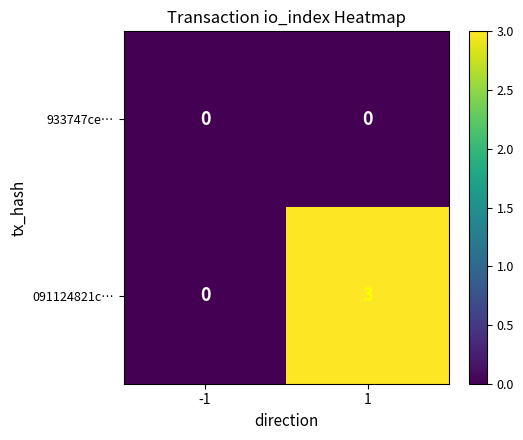

What is the highest value of the 091124821c… series?

3